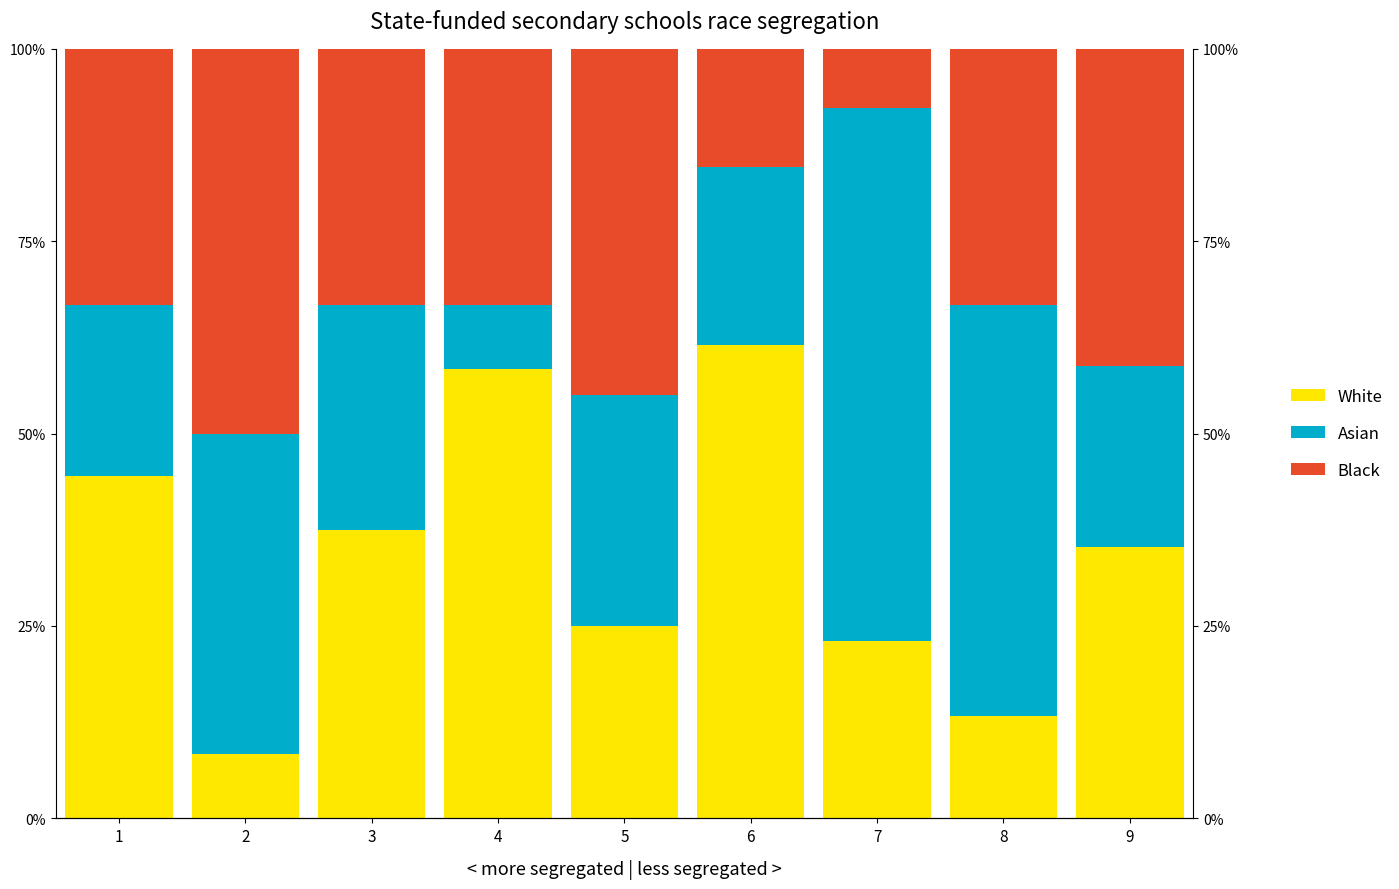

Which has a higher value, 7 or 1?

1